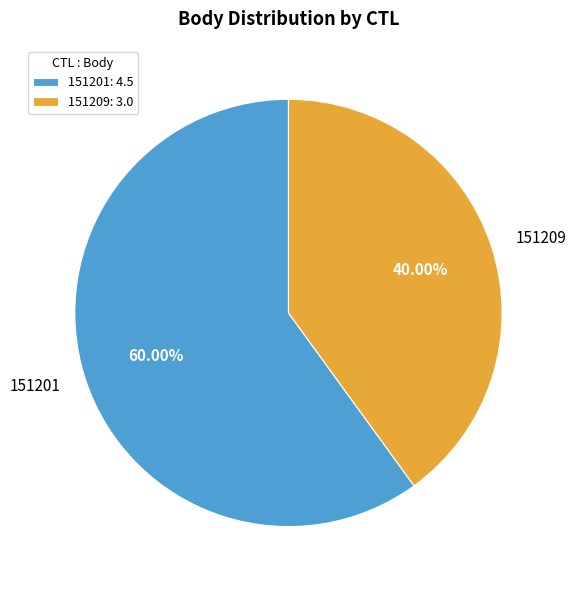

How many slices are in this pie chart?

2